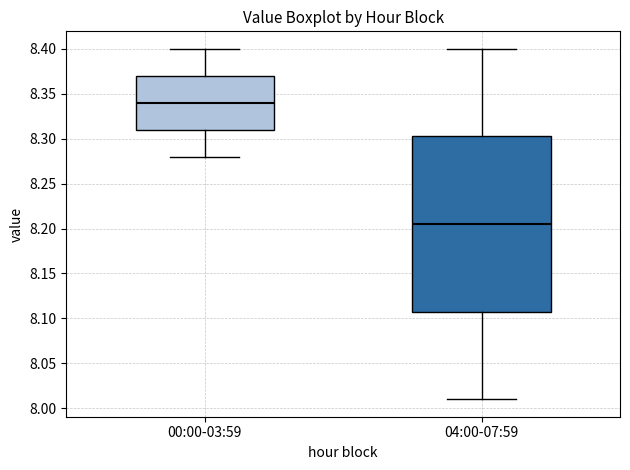

Reading left to right, read every box against the y-axis: the position of its median line, the range the box covers, and the ends of its whiskers. The values are not printed on the chart, so give them approximately, as read against the axis.

00:00-03:59: median 8.340, box 8.310 to 8.370, whiskers 8.280 to 8.400
04:00-07:59: median 8.205, box 8.110 to 8.305, whiskers 8.010 to 8.400